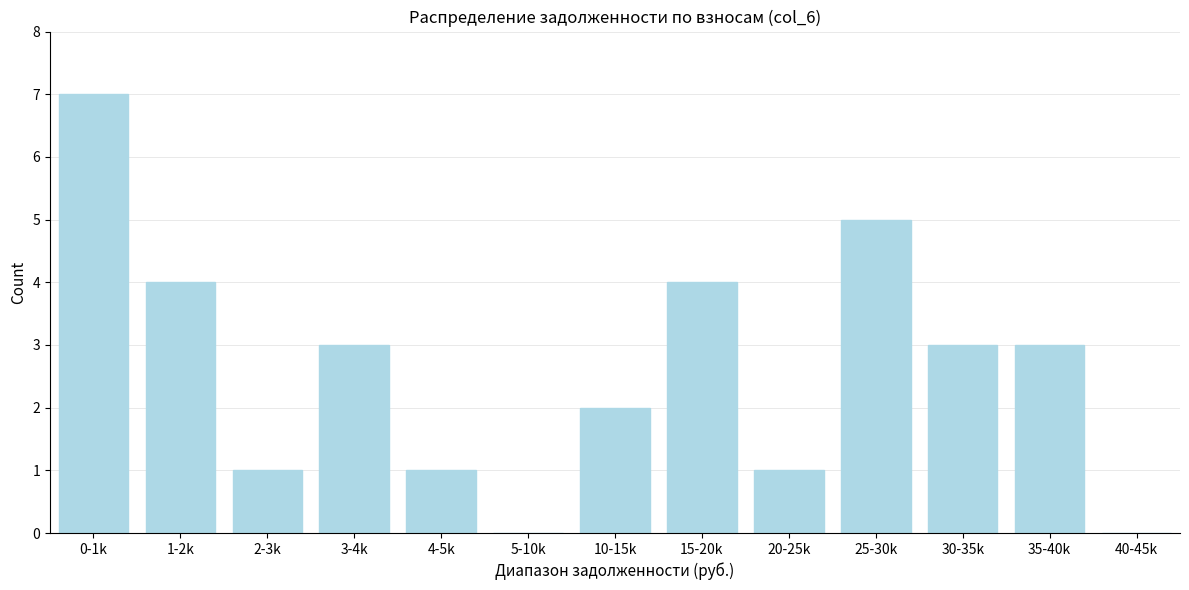

Reading left to right, transcribe all the data shown in this chart.

0-1k=7	1-2k=4	2-3k=1	3-4k=3	4-5k=1	5-10k=0	10-15k=2	15-20k=4	20-25k=1	25-30k=5	30-35k=3	35-40k=3	40-45k=0